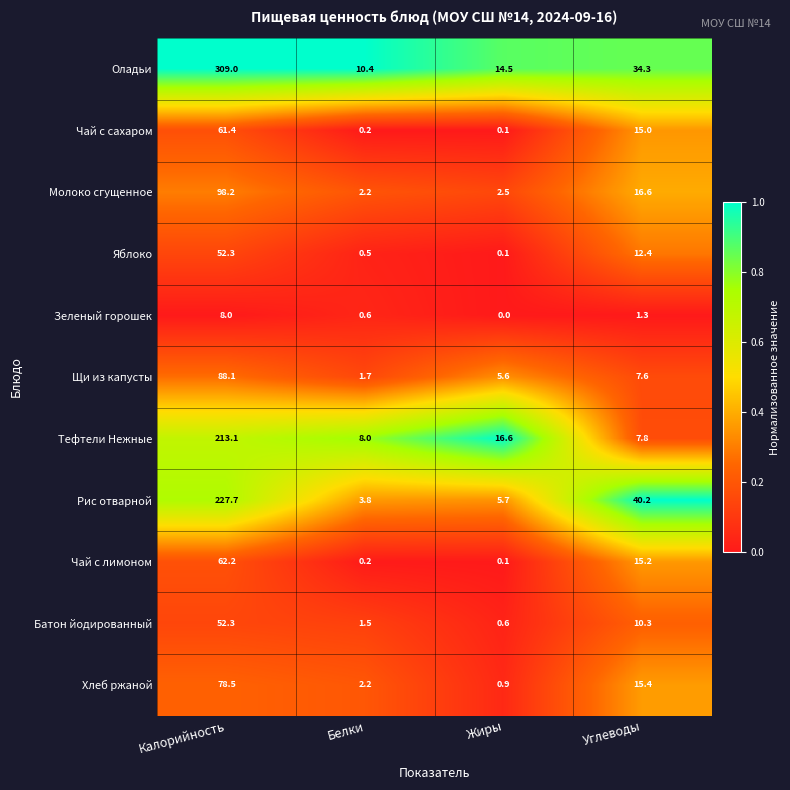

Between Жиры and Углеводы, which series saw the biggest shift?

Рис отварной